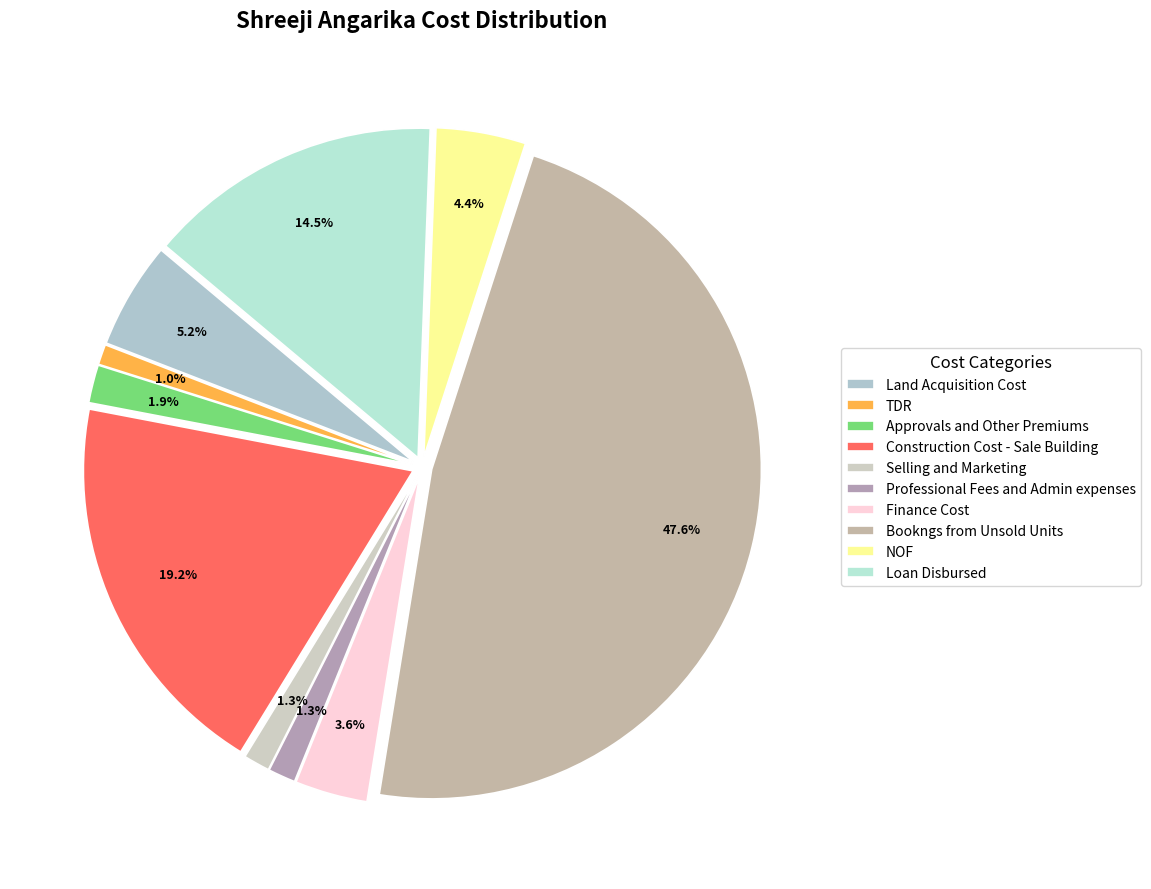

Is it true that Professional Fees and Admin expenses is 1% of the pie?

True